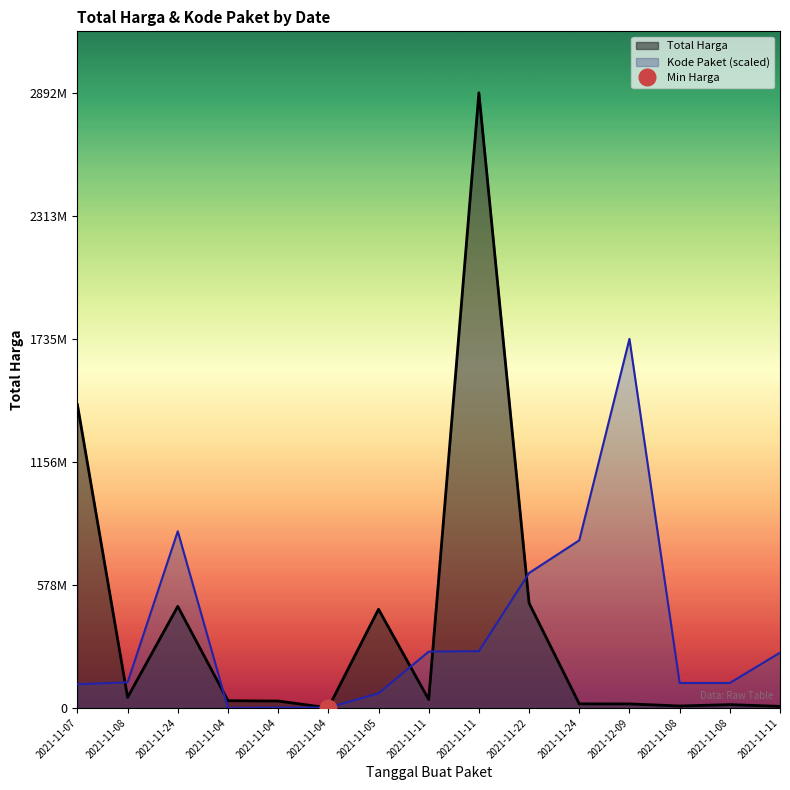

How many data points does each series have?

15